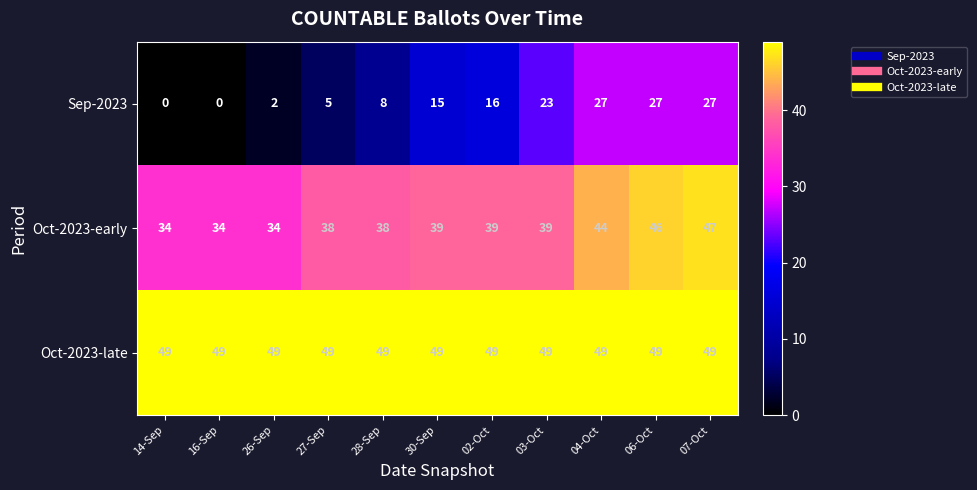

What is the spread (max minus min) of values at 27-Sep?

44